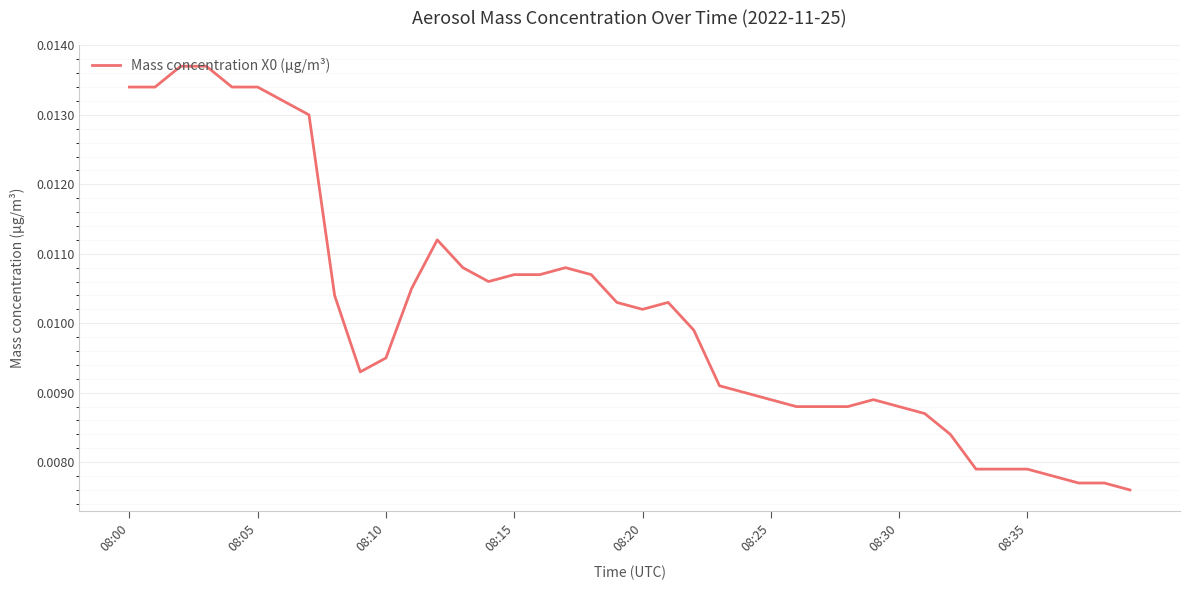

How many lines are shown in the chart?

1